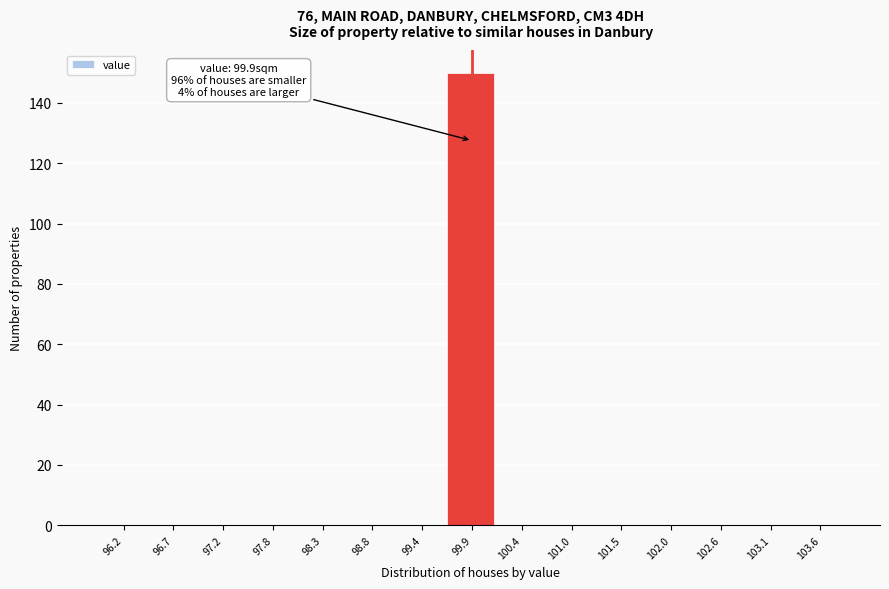

Which range on the x-axis has the tallest bar?

99.6 to 100.2